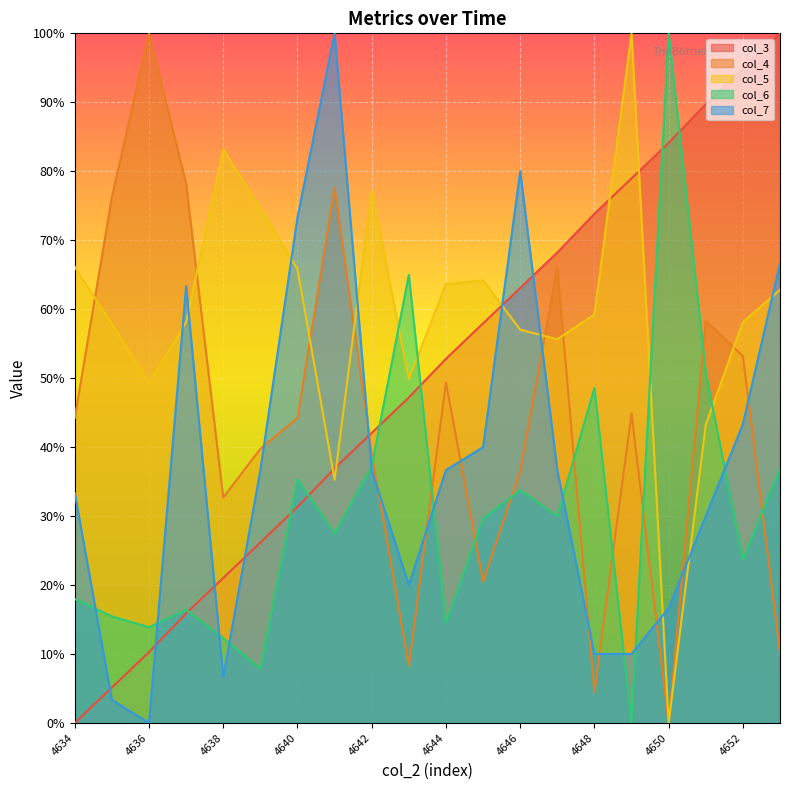

Where is the first local maximum for col_7?

4637